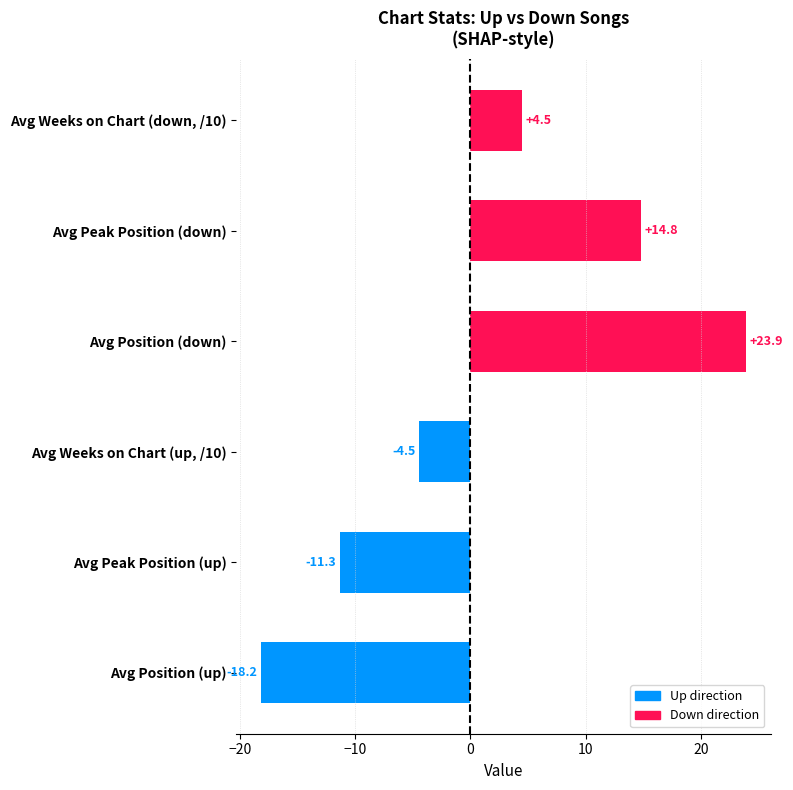

At which label is the value closest to 2?

Avg Weeks on Chart (down, /10)